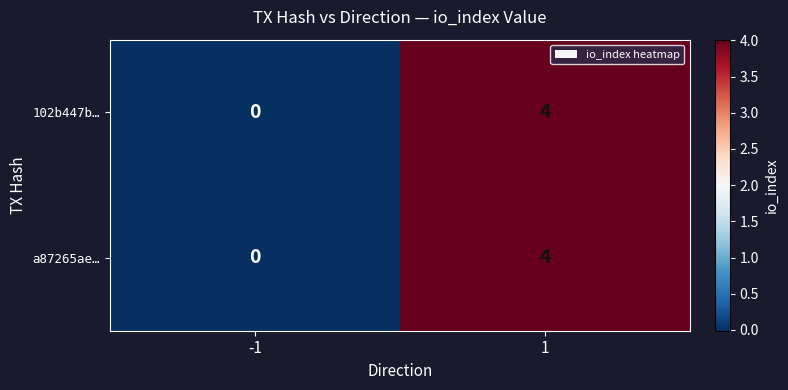

The a87265ae… series shows -2 at -1. True or false?

False